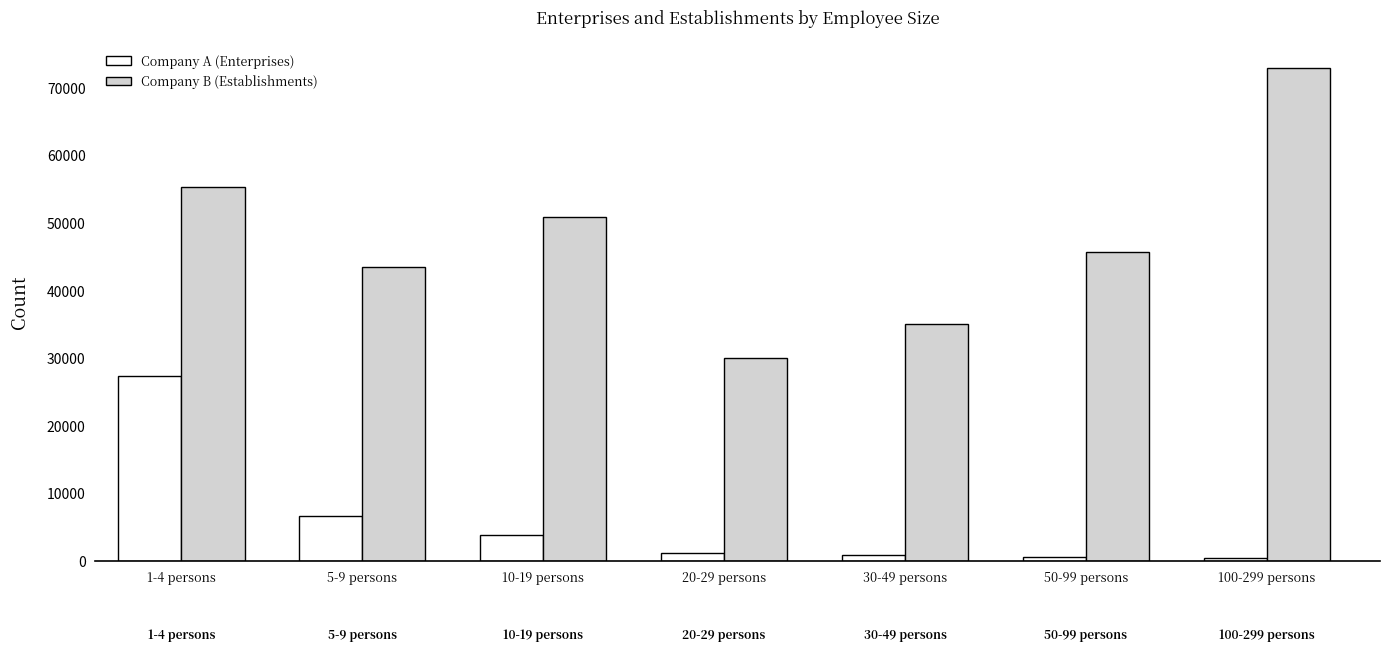

What is the total value across all series at 20-29 persons?

31313